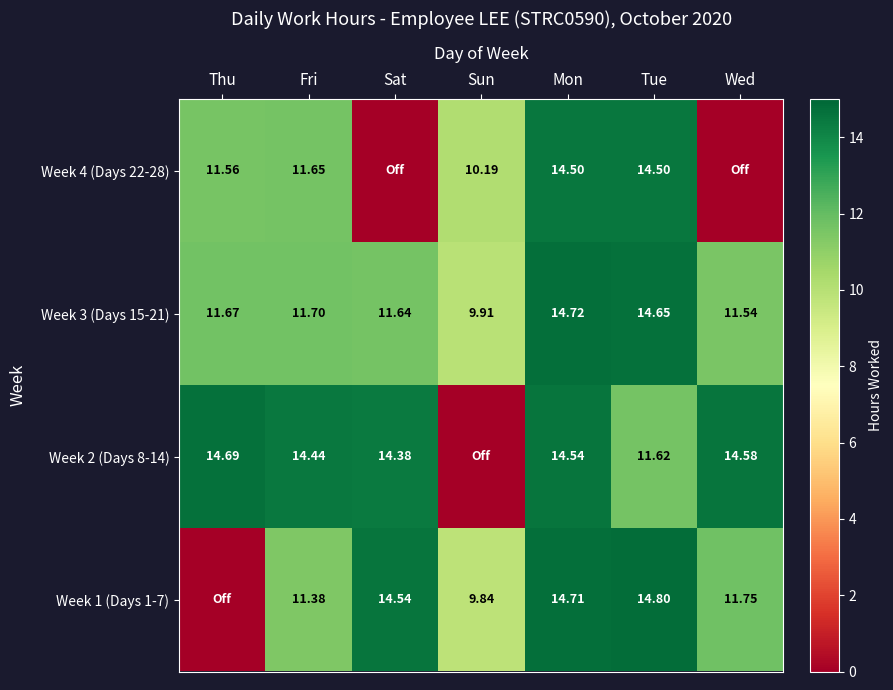

The value of Week 1 (Days 1-7) at Mon is 26.3. True or false?

False